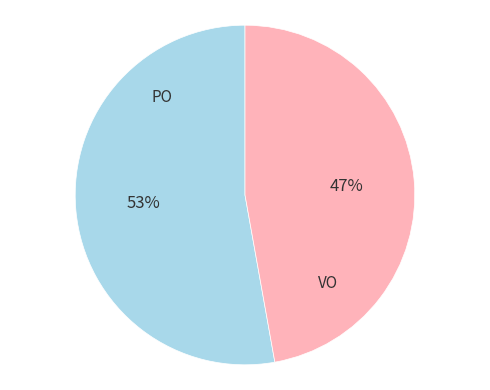

To the nearest percent, what is the difference between the largest and smallest slice percentages?

6%